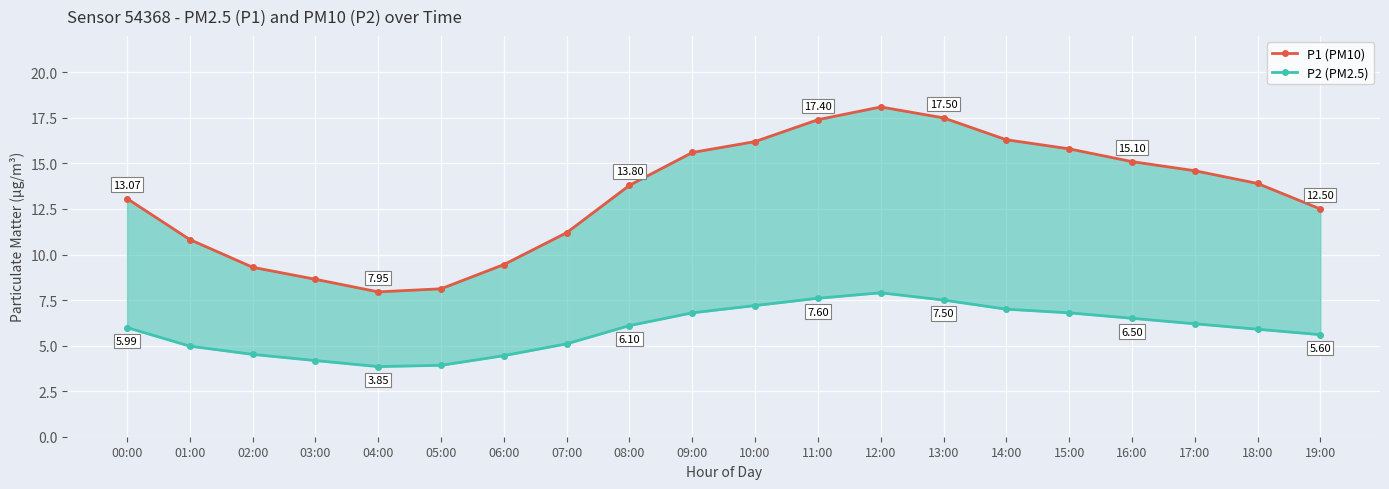

List the series in order of their overall mean, lowest first.

P2 (PM2.5), P1 (PM10)